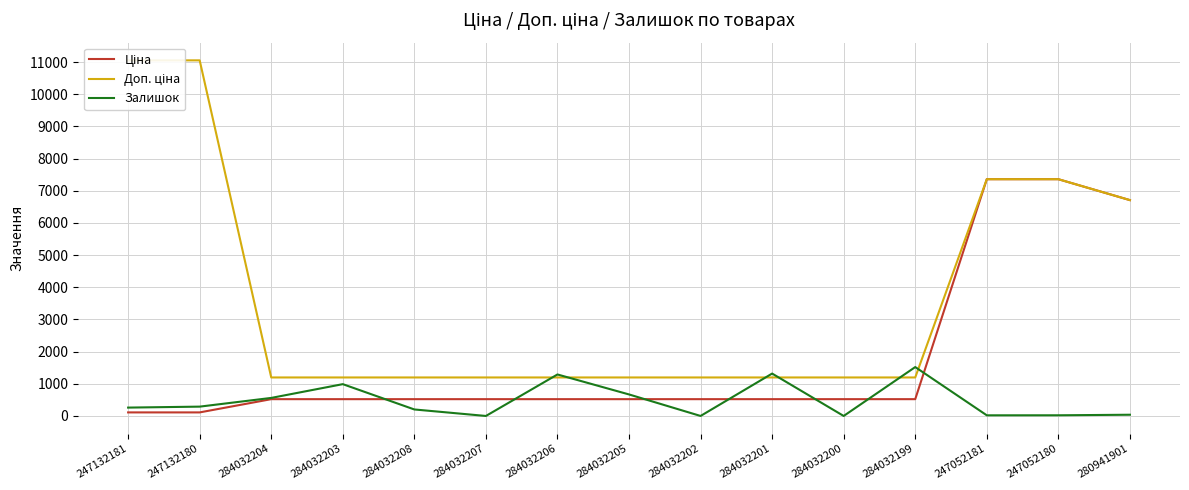

Count the number of categories in the chart.

15